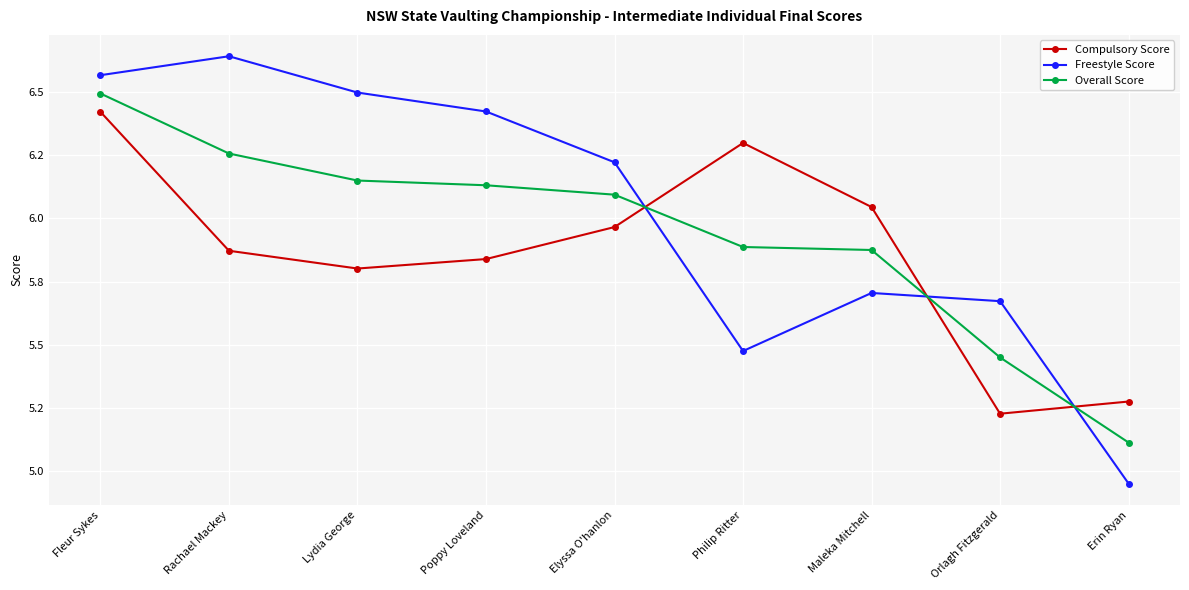

Does the chart have visible grid lines?

Yes